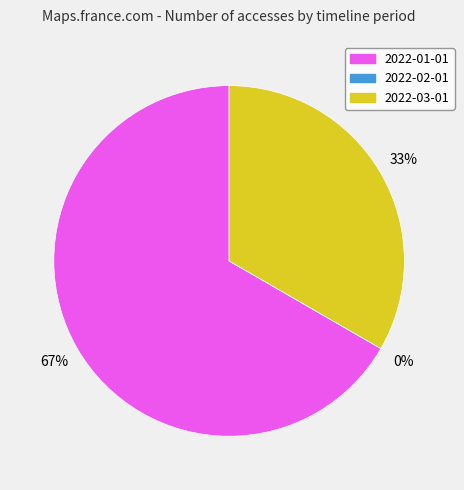

What percentage is the 2022-03-01 slice, to the nearest percent?

33%